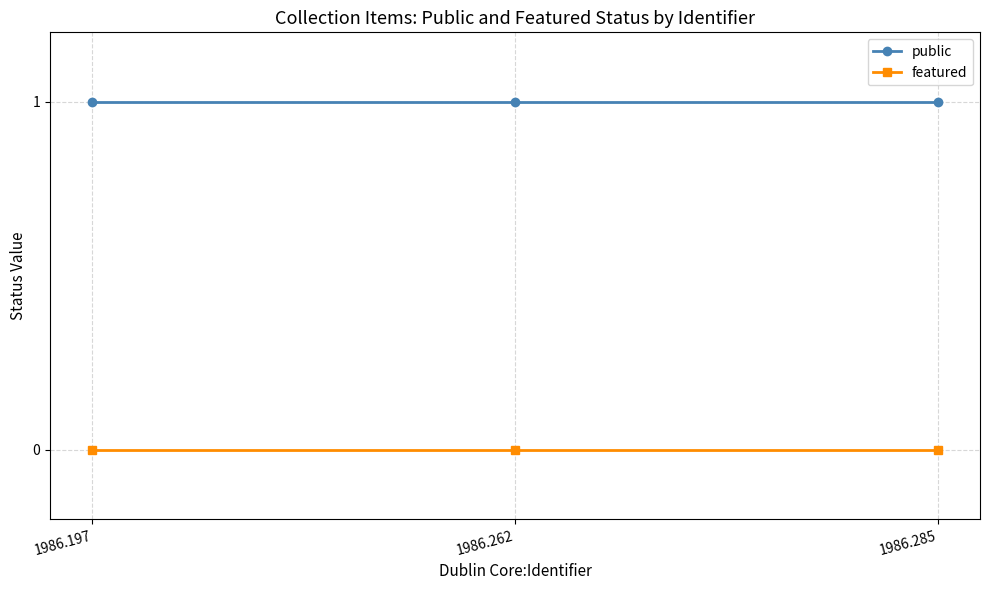

Is the value of featured at 1986.285 greater than the value of public at 1986.262?

No